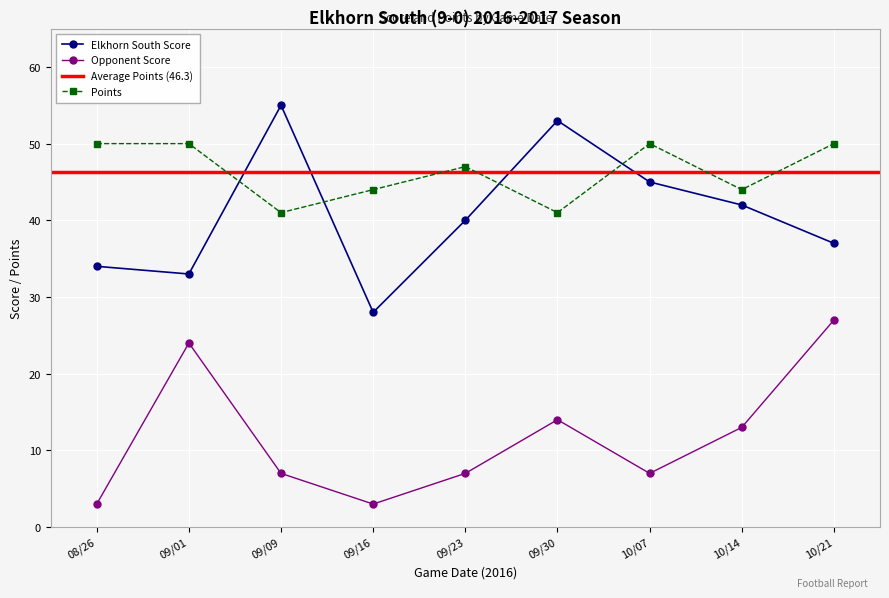

List the labels in order of Opponent Score value, largest first.

10/21, 09/01, 09/30, 10/14, 09/09, 09/23, 10/07, 08/26, 09/16